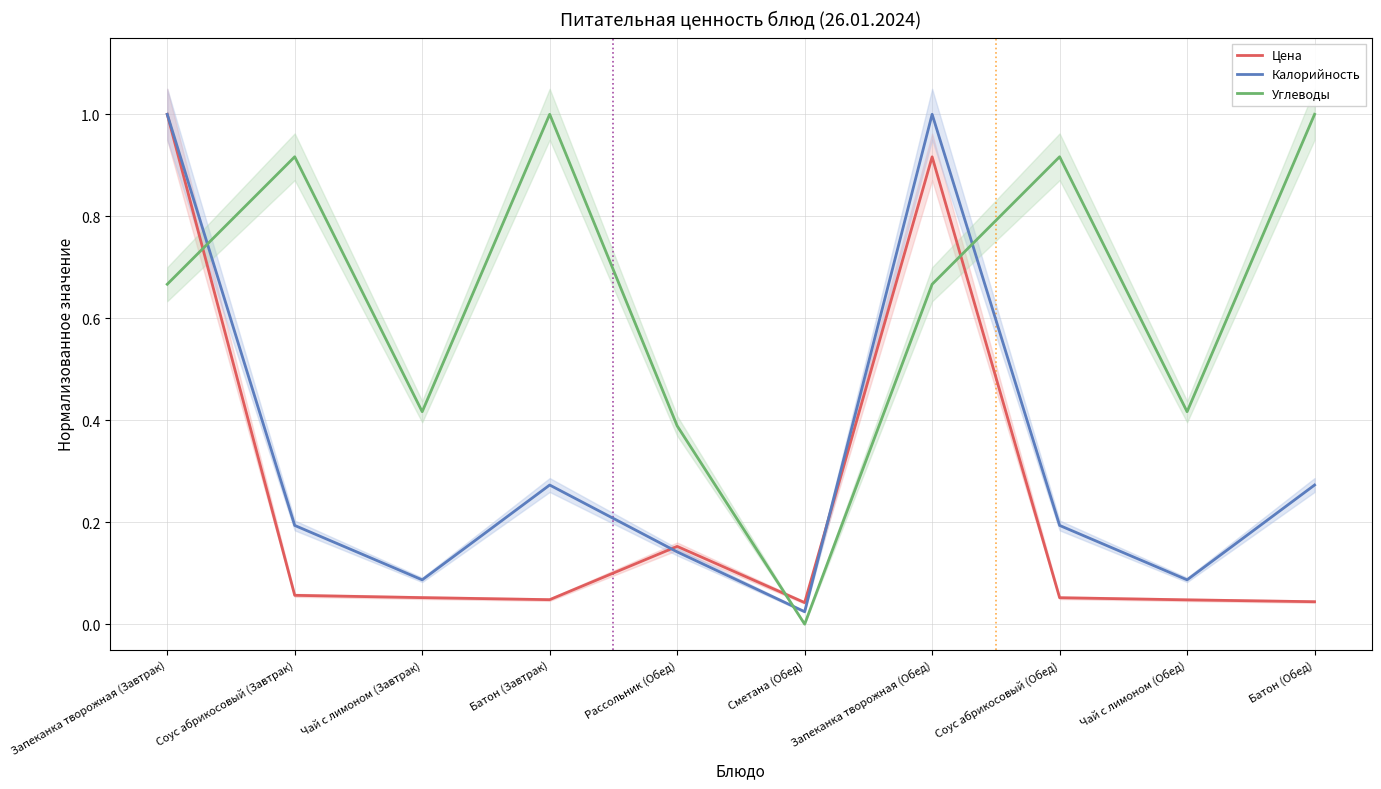

Which category has the lowest value in the Цена series?

Сметана (Обед)